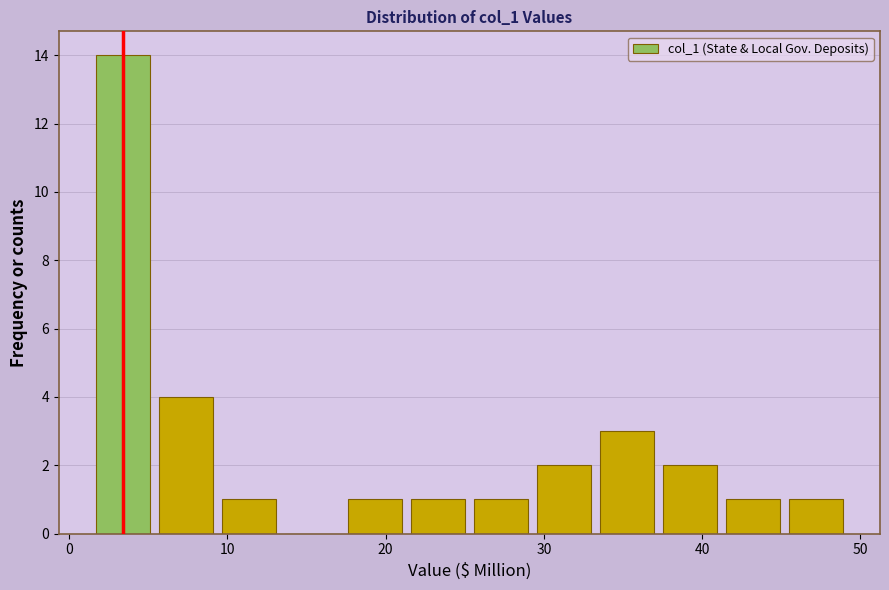

Around what value on the x-axis is the tallest bar? Give the approximate position of its centre, as read against the axis.

3